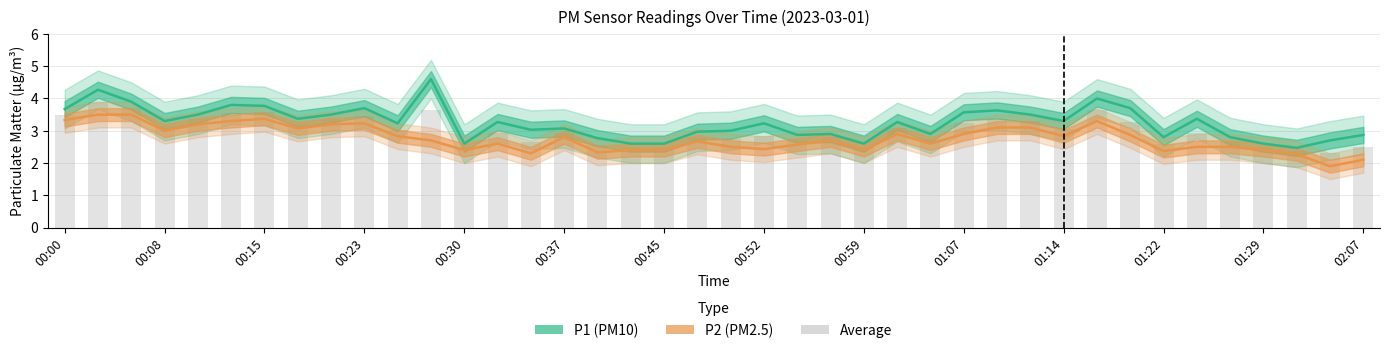

Where is P2 nearest to the value 2?

38